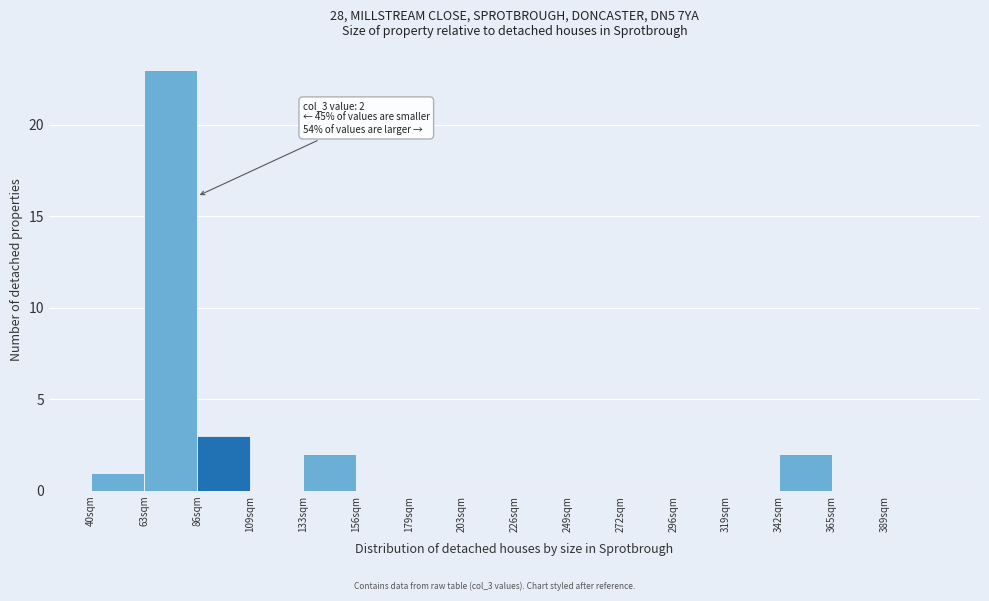

Reading right to left, list all the values displayed in this chart.

389sqm=0	365sqm=0	342sqm=2	319sqm=0	296sqm=0	272sqm=0	249sqm=0	226sqm=0	203sqm=0	179sqm=0	156sqm=0	133sqm=2	109sqm=0	86sqm=3	63sqm=23	40sqm=1